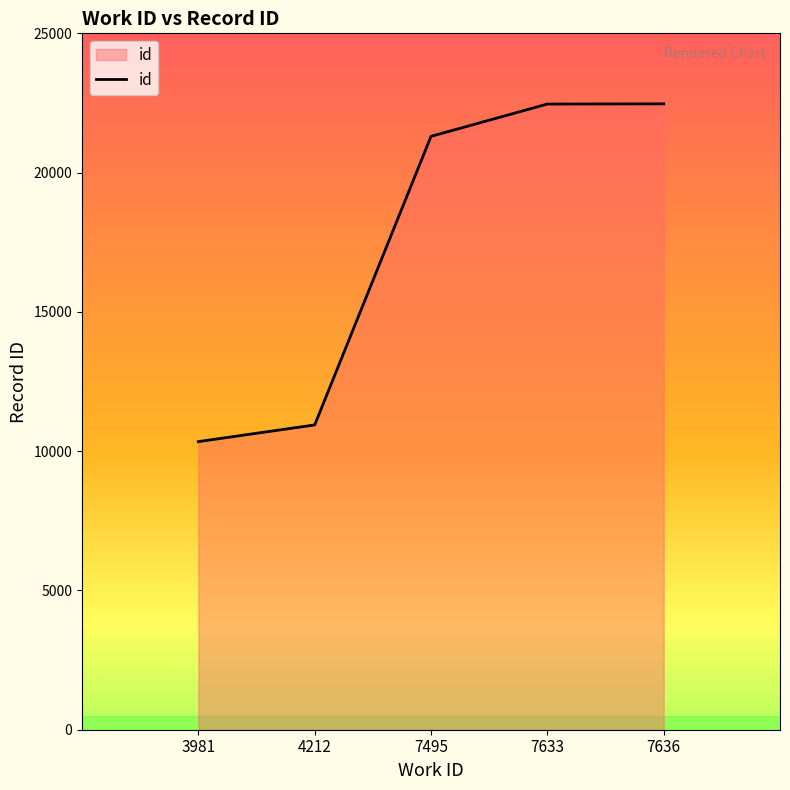

What is the difference between the maximum and minimum values?

12126